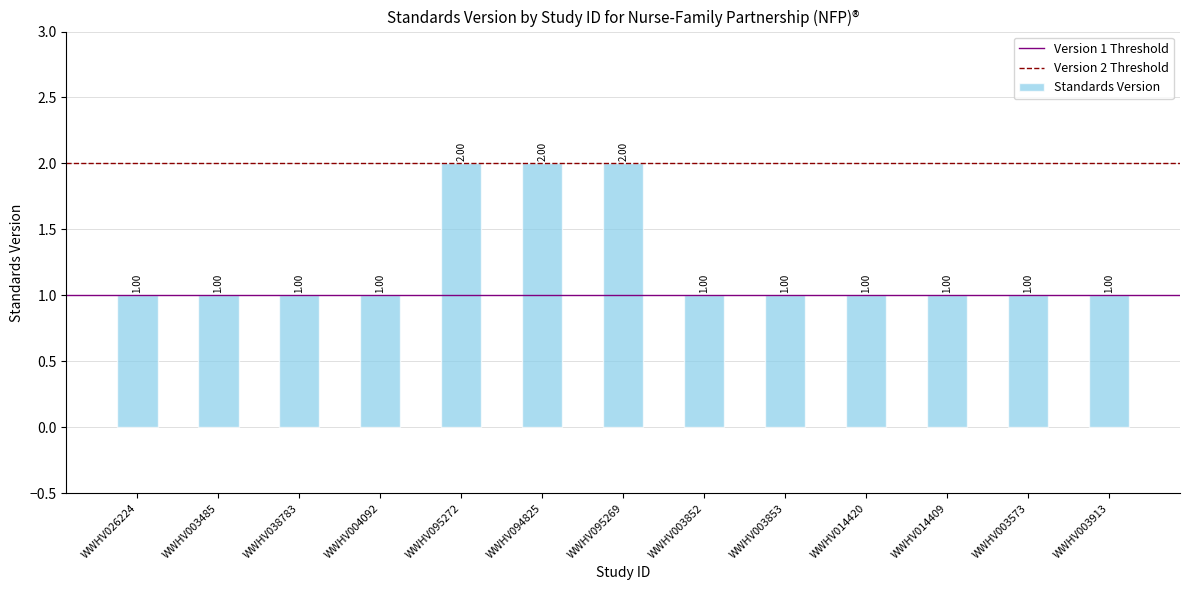

What value does the data have at WWHV026224?

1